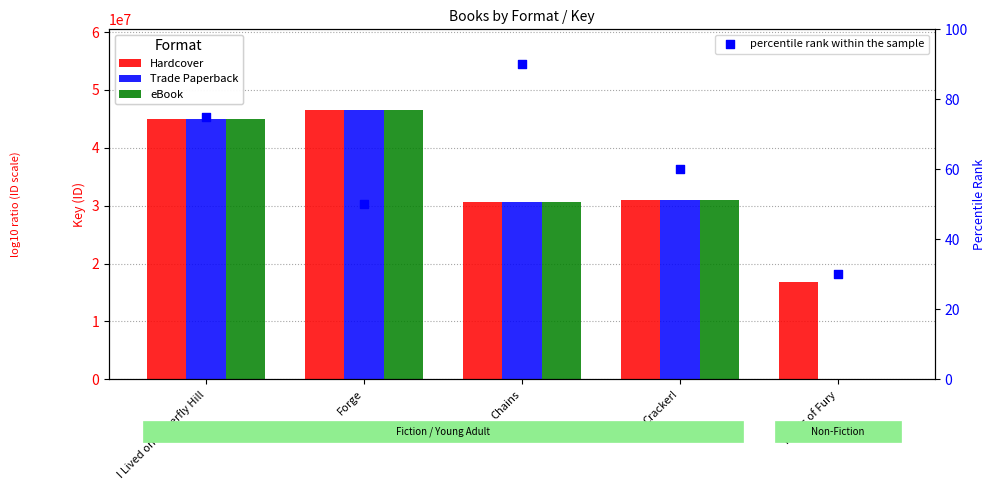

Which series reaches the maximum Y coordinate?

Hardcover